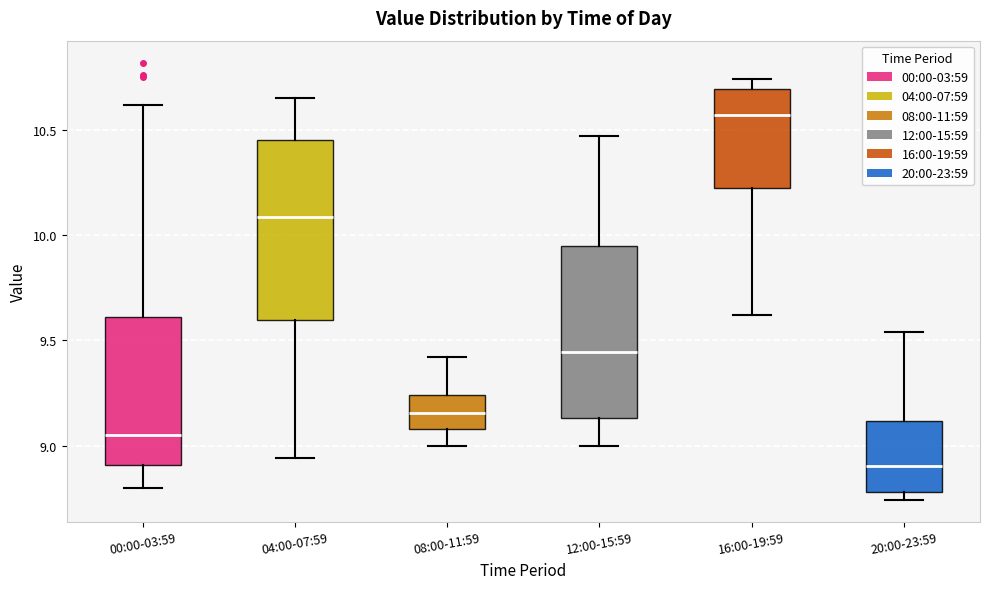

Where does the median line of the box for 00:00-03:59 sit on the y-axis? The values are not printed on the chart, so give them approximately, as read against the axis.

9.05